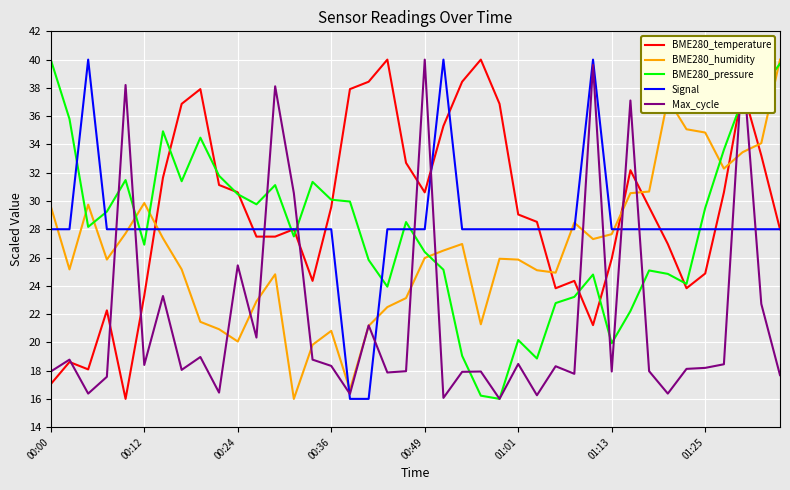

After their last crossing, which series has the higher values: BME280_humidity or Signal?

BME280_humidity